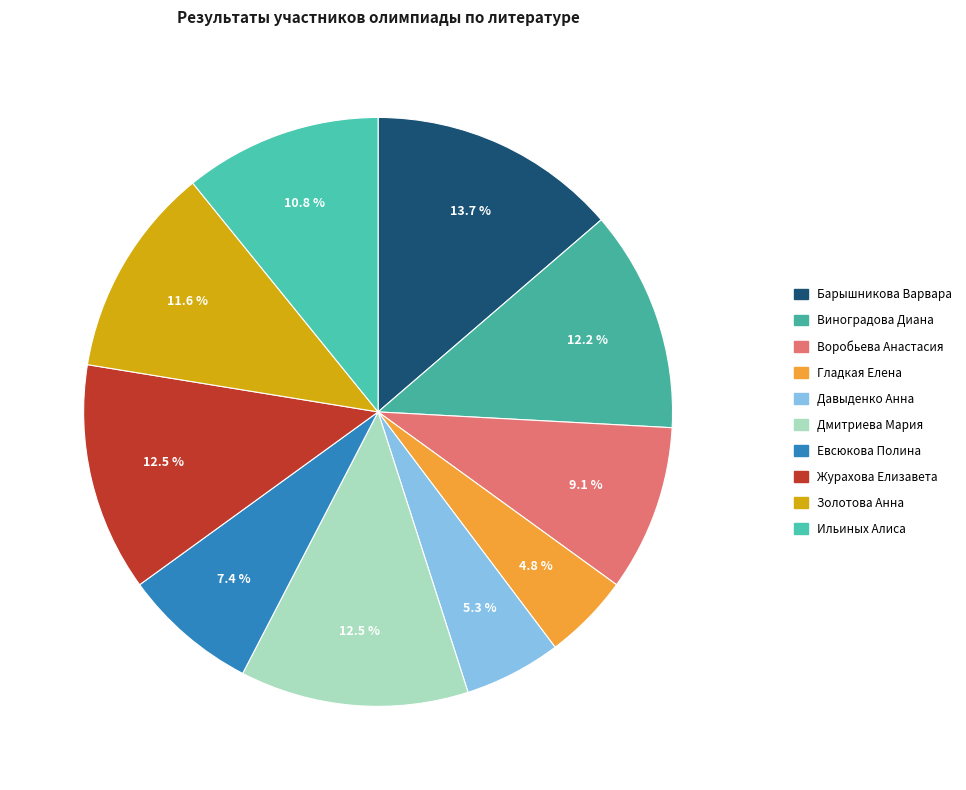

What percentage is the Воробьева Анастасия slice, to the nearest percent?

9%